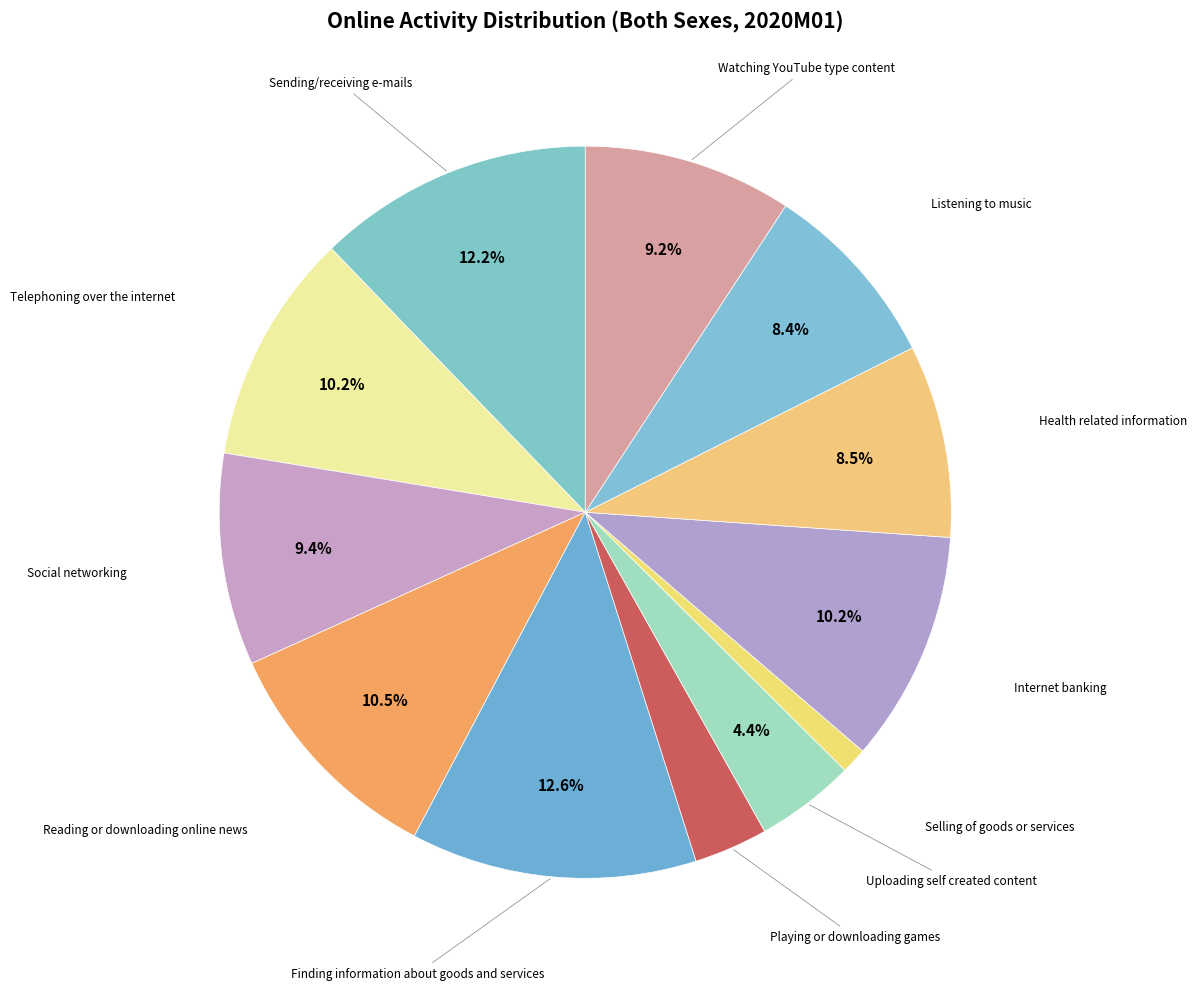

Do Internet banking and Watching YouTube type content together represent more than half of the pie?

No